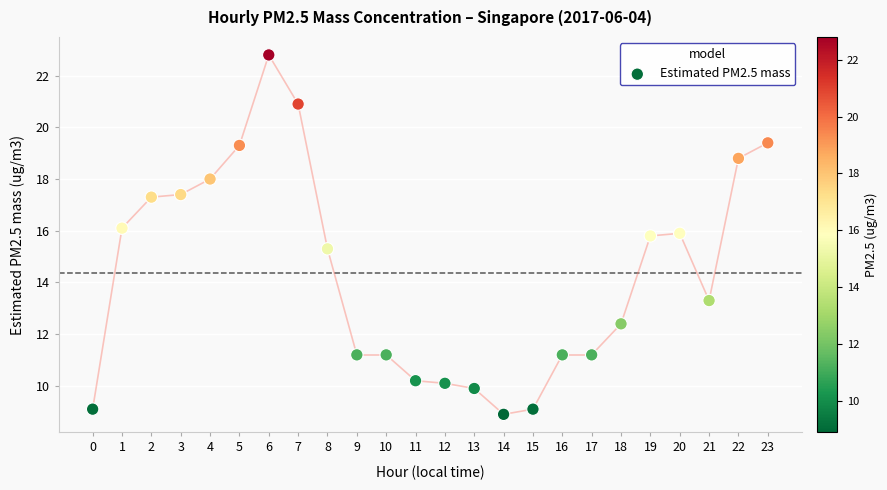

What Y value in the scatter plot is closest to 15?

15.3